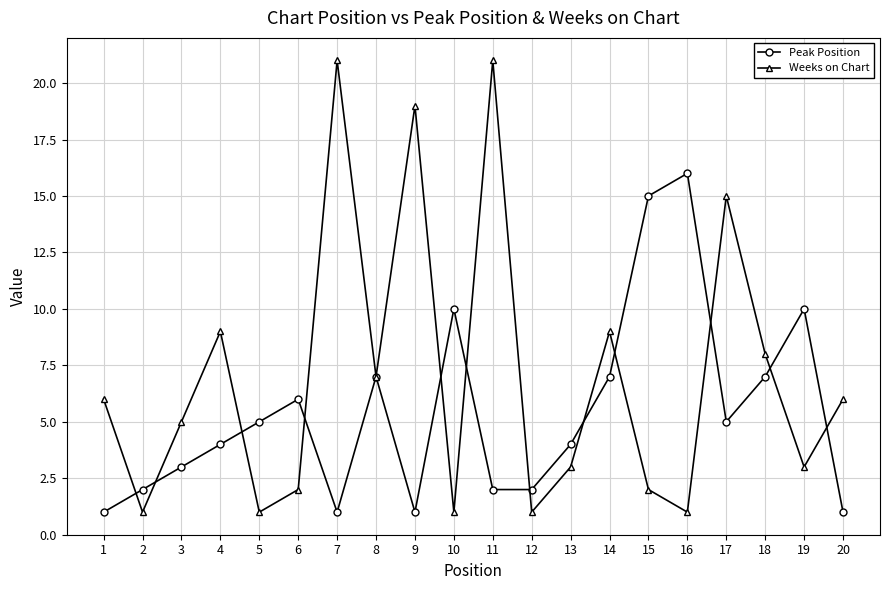

After their last crossing, which series has the higher values: Peak Position or Weeks on Chart?

Weeks on Chart